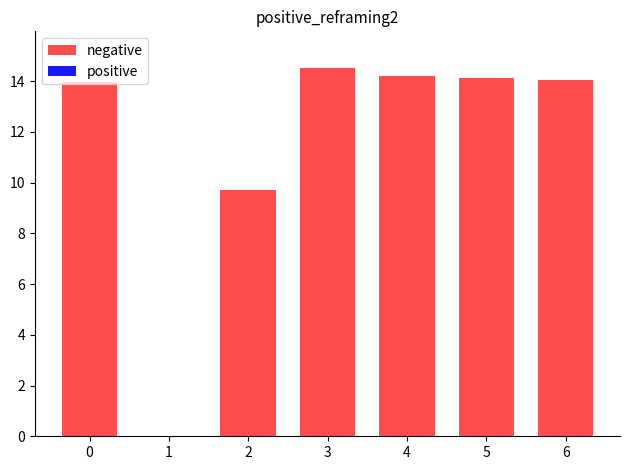

What is the change in value from 3 to 6?

-0.5